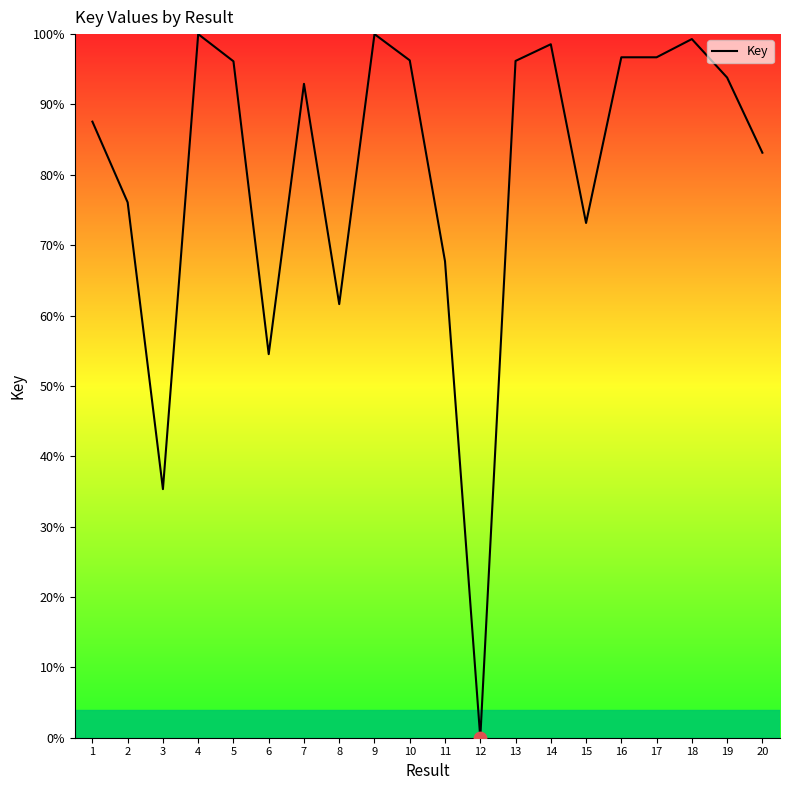

Approximately how many times larger is the value at 6 compared to 17?

0.6